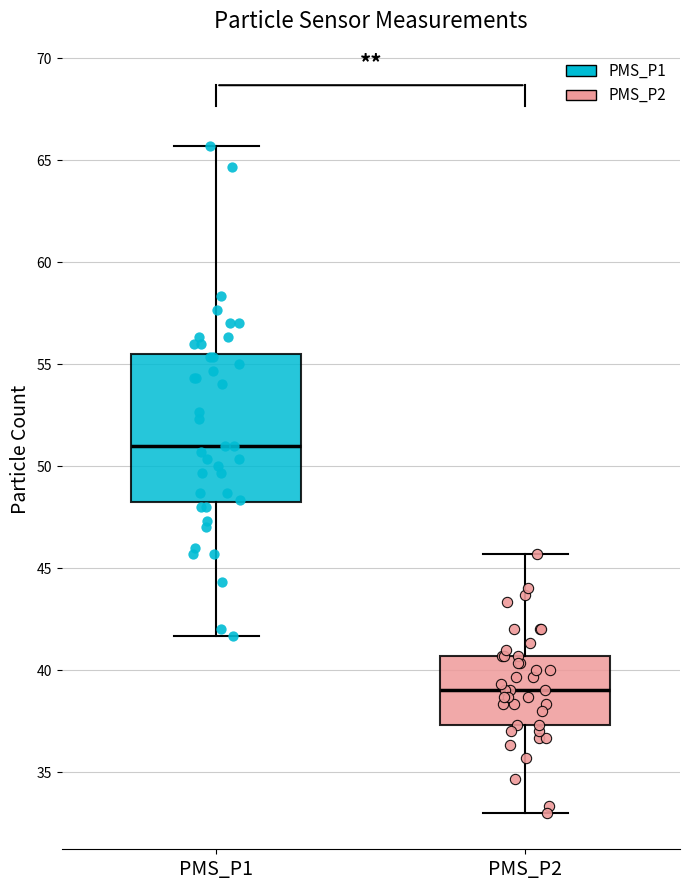

Which box's median line is the highest?

PMS_P1